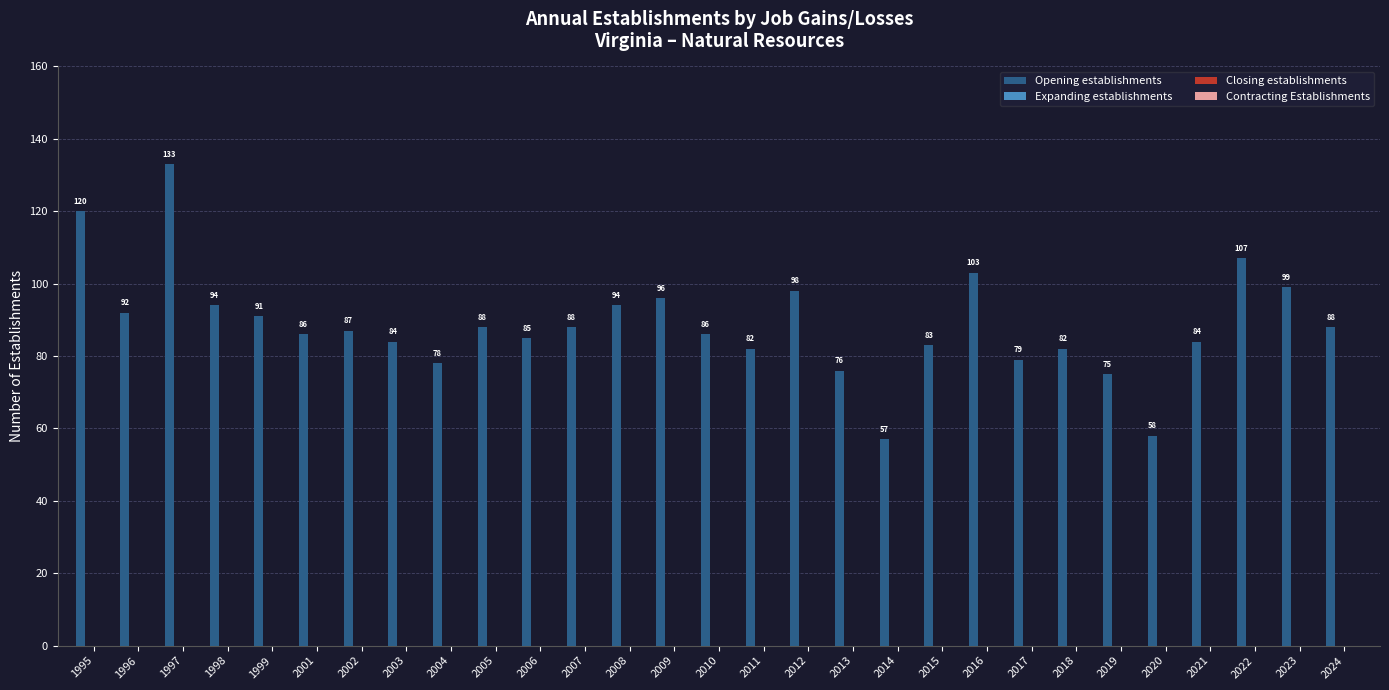

What is the value of the 13th bar from the left?

94